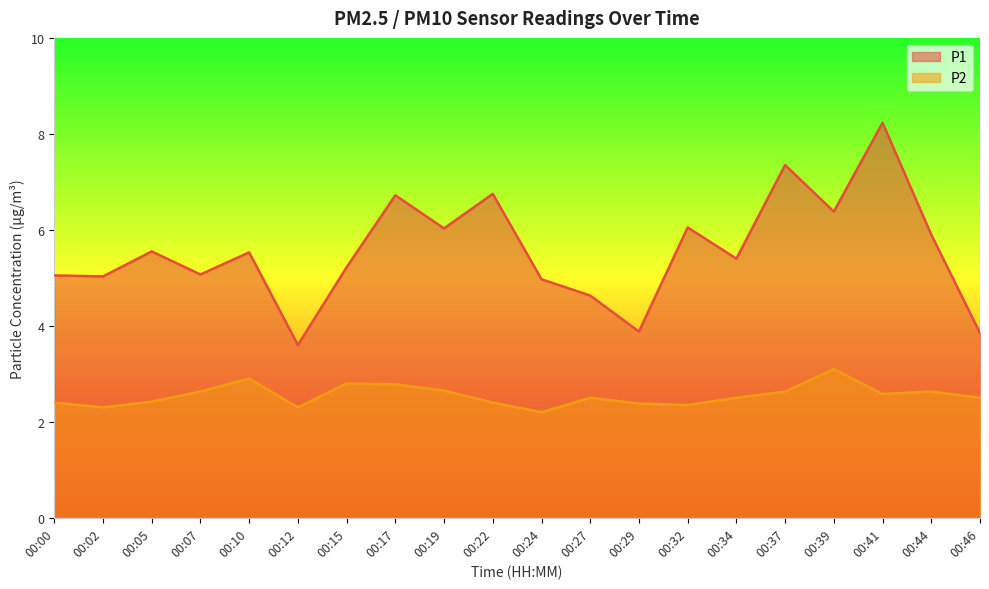

List the series in order of their overall mean, highest first.

P1, P2